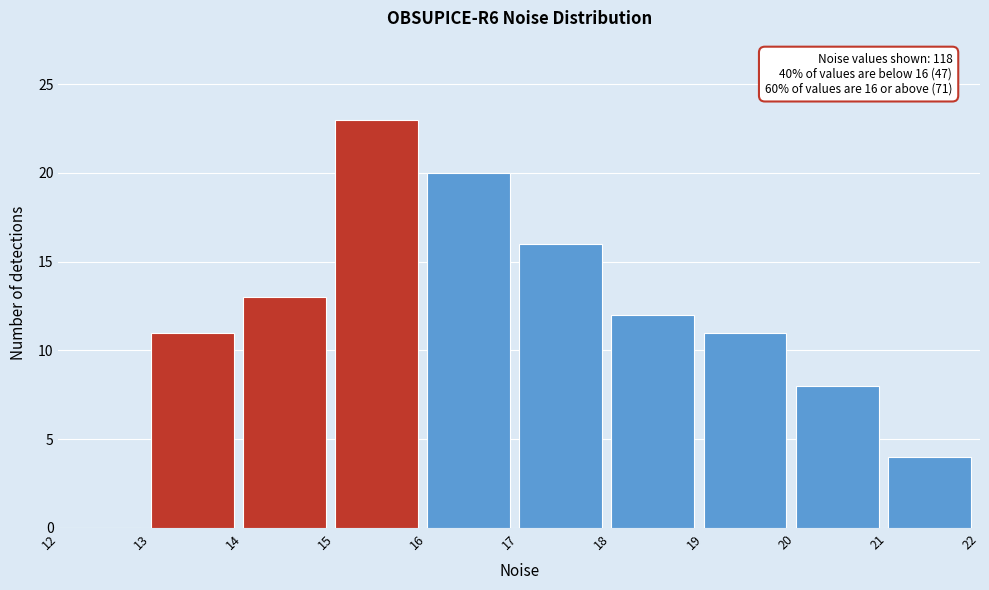

Which range on the x-axis has the tallest bar?

15 to 16